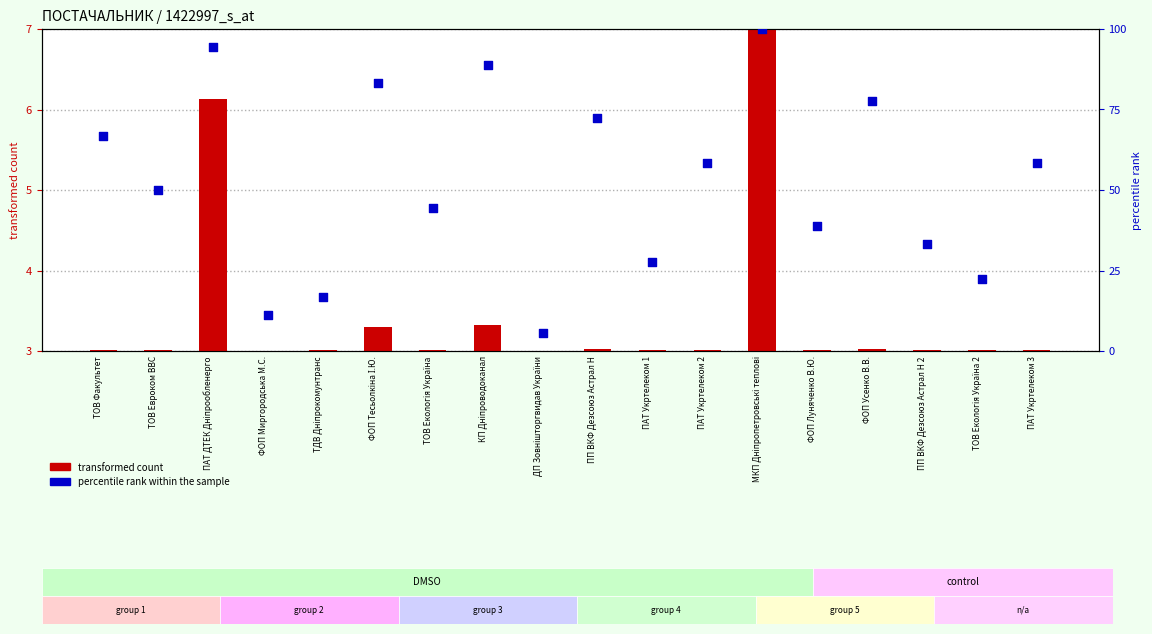

At how many categories does at least one series exceed 4?

18